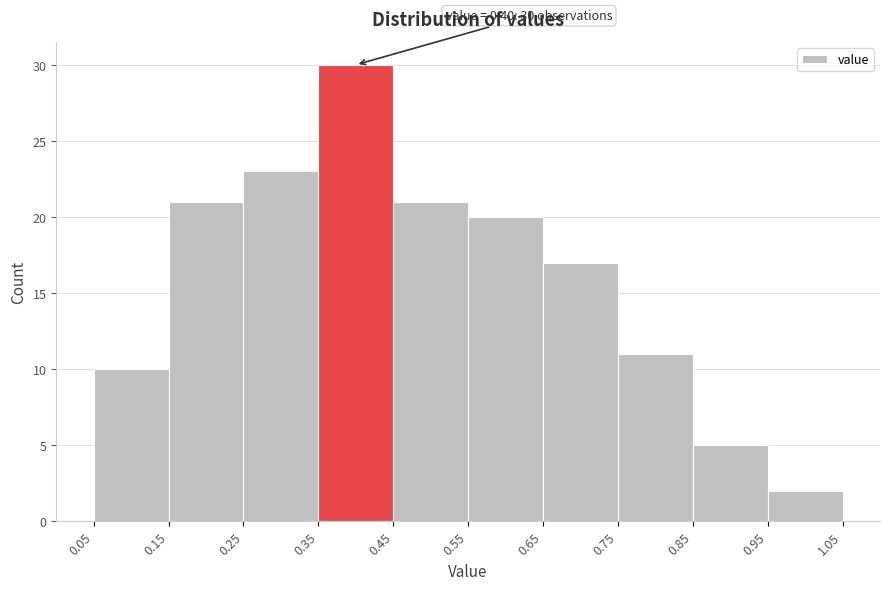

Which range on the x-axis has the tallest bar?

0.35 to 0.45